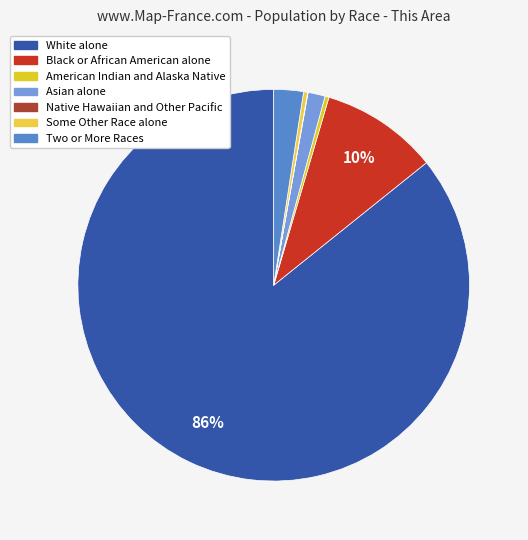

How many slices are in this pie chart?

7